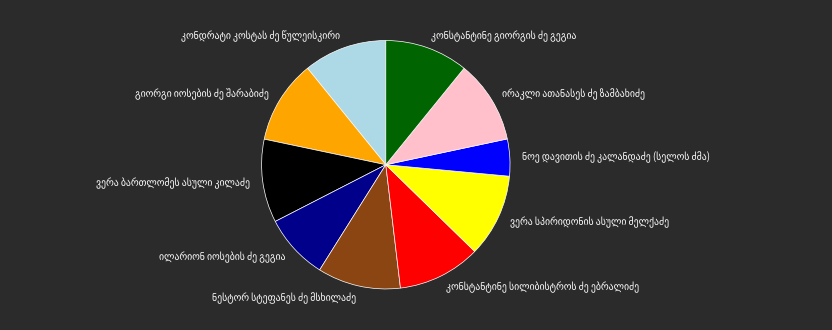

Does any single category account for the majority?

No